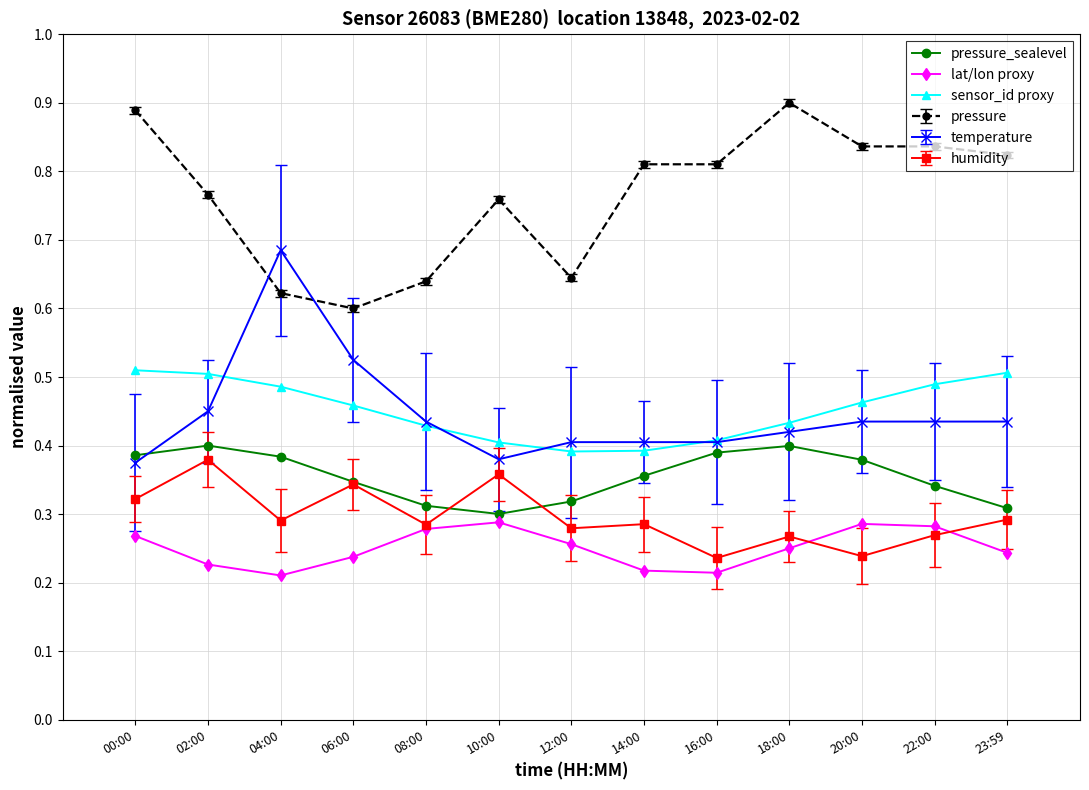

The value of sensor_id proxy at 08:00 is 0.7. True or false?

False